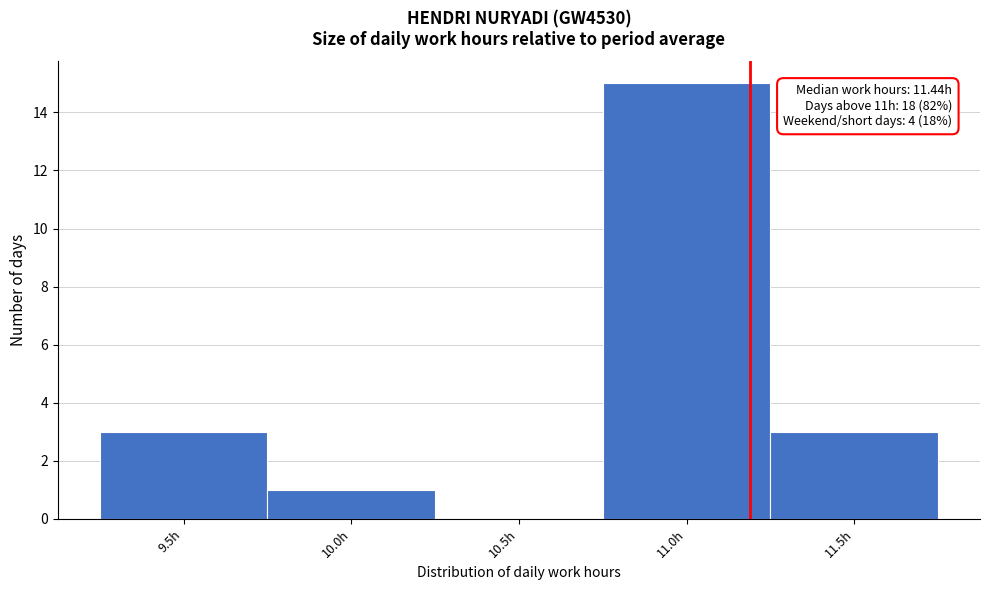

Reading left to right, extract all data points from this chart.

9.5h=3	10.0h=1	10.5h=0	11.0h=15	11.5h=3